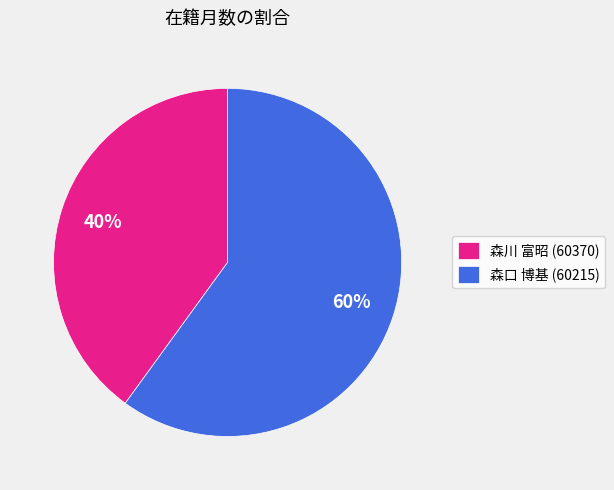

To the nearest percent, what is the combined percentage of 森口 博基 (60215) and 森川 富昭 (60370)?

100%